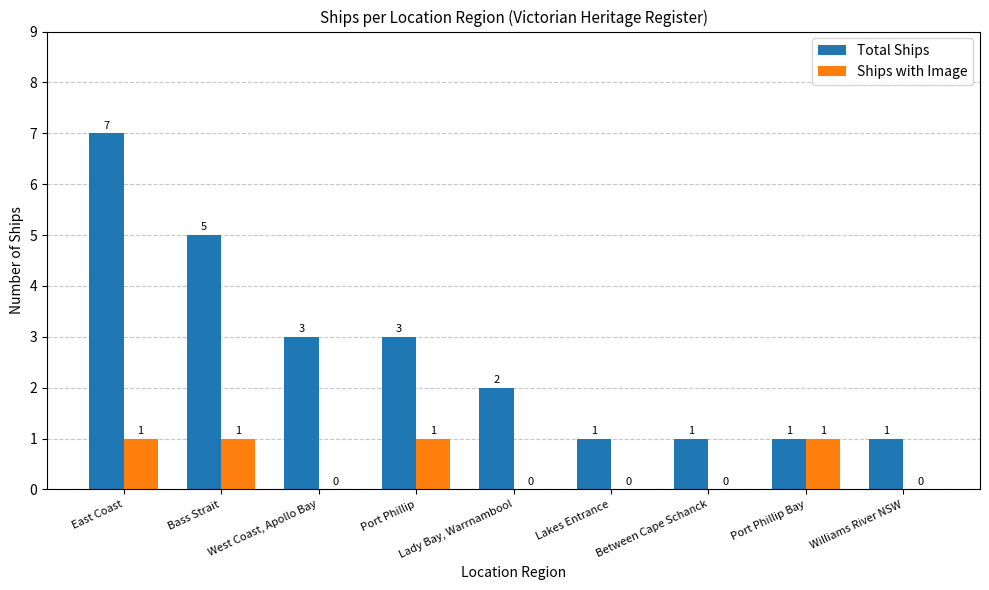

What is the greatest value displayed?

7